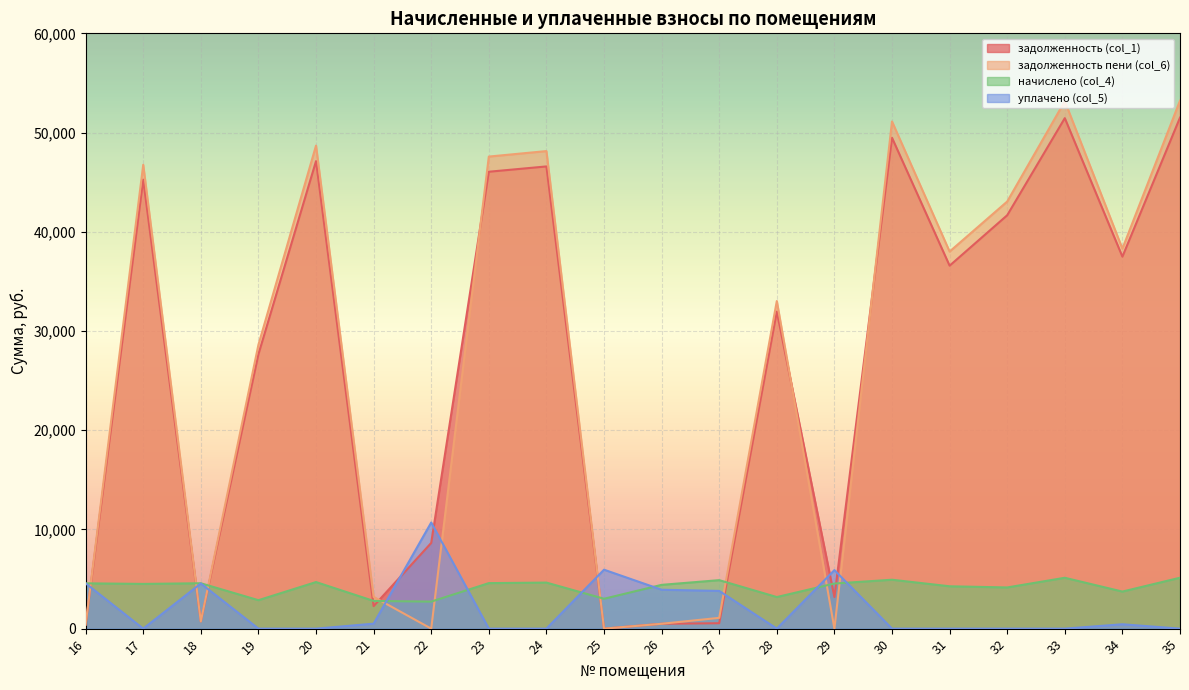

Between 19 and 18, which is larger?

19